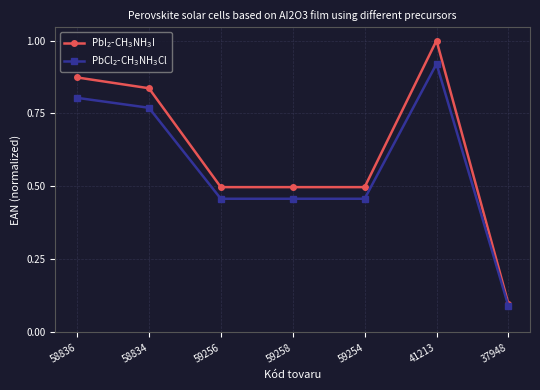

At which category does the chart reach its minimum across all series?

37948